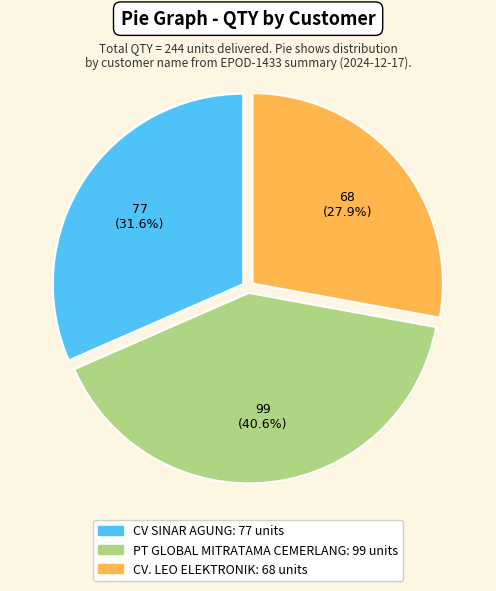

Count the number of slices in the pie.

3